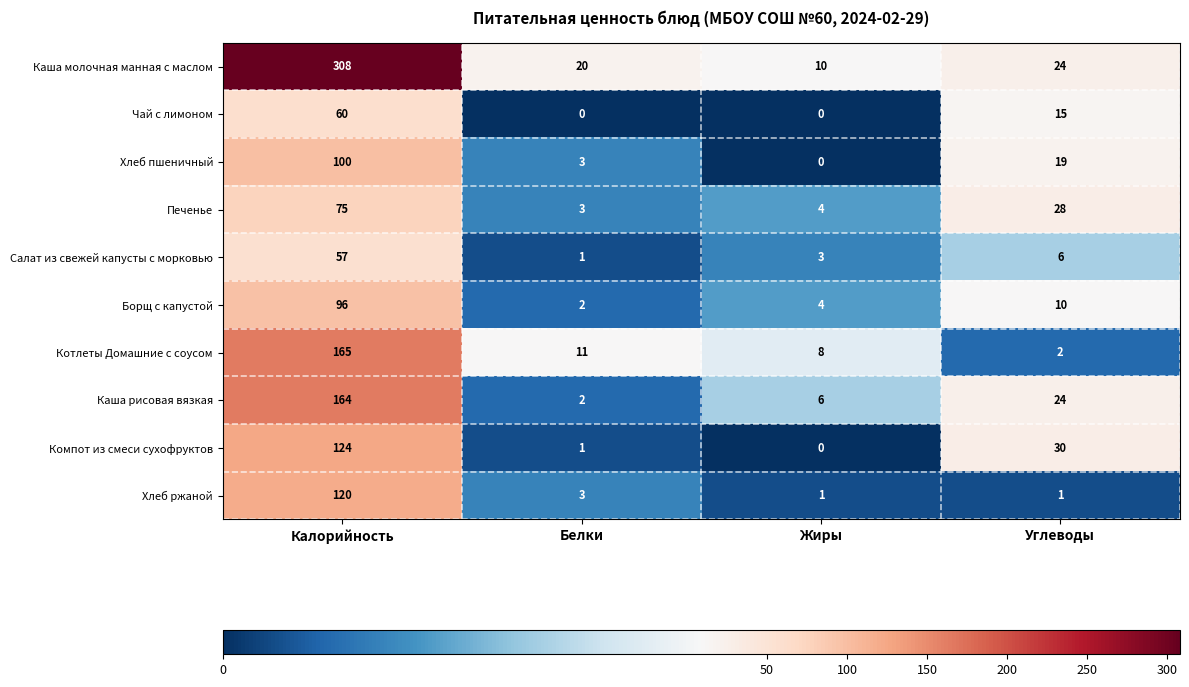

True or false: Компот из смеси сухофруктов has a value of 8 at Углеводы.

False